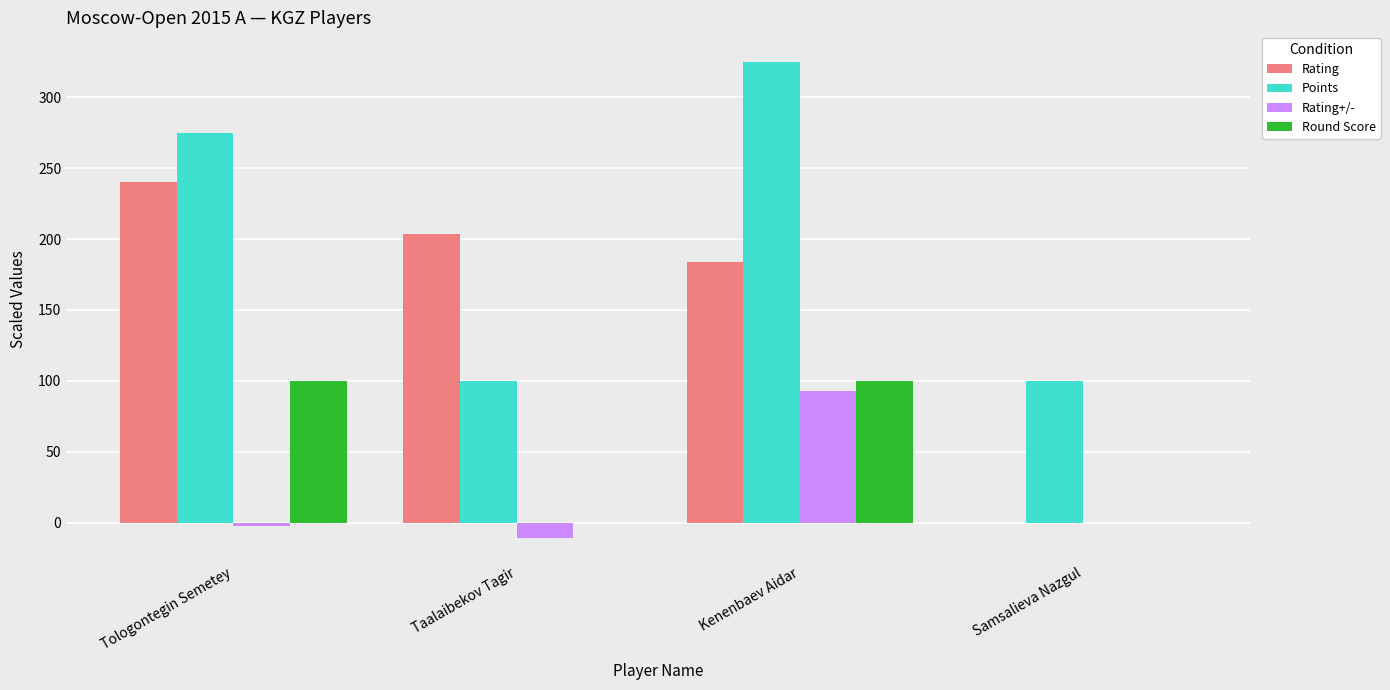

What are all the series names shown in the legend?

Rating, Points, Rating+/-, Round Score